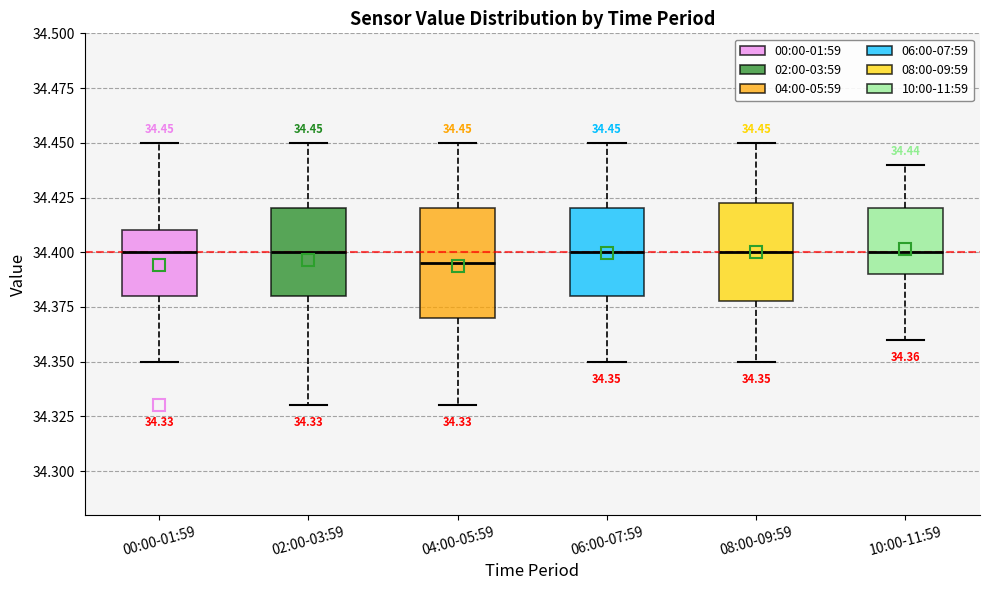

Which box is the tallest, from its lower edge to its upper edge?

04:00-05:59